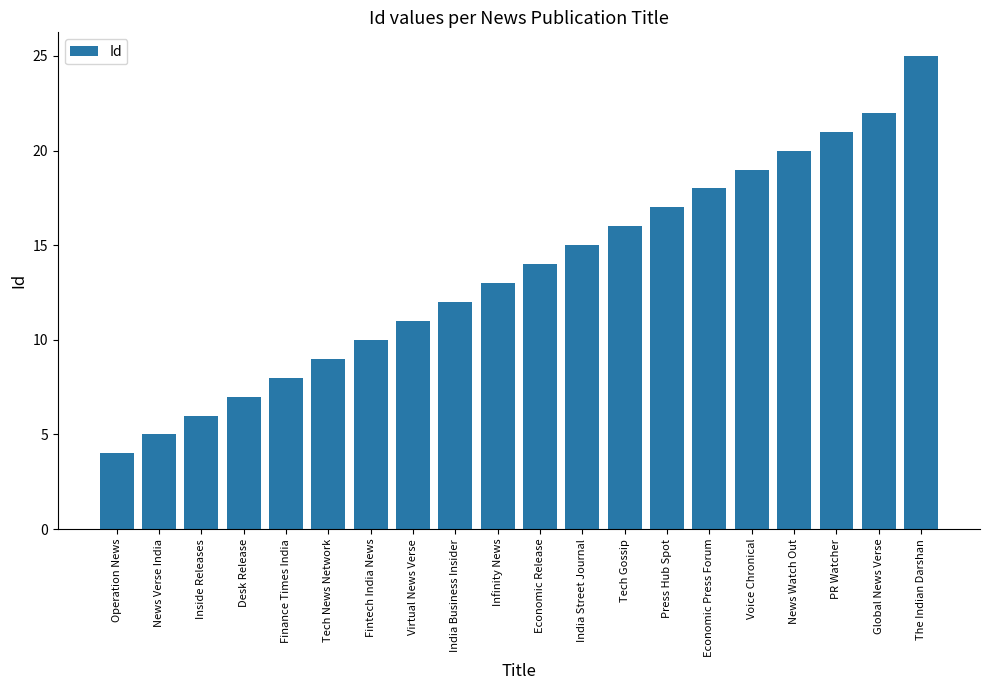

Approximately how many times larger is the value at India Business Insider compared to Economic Release?

0.9